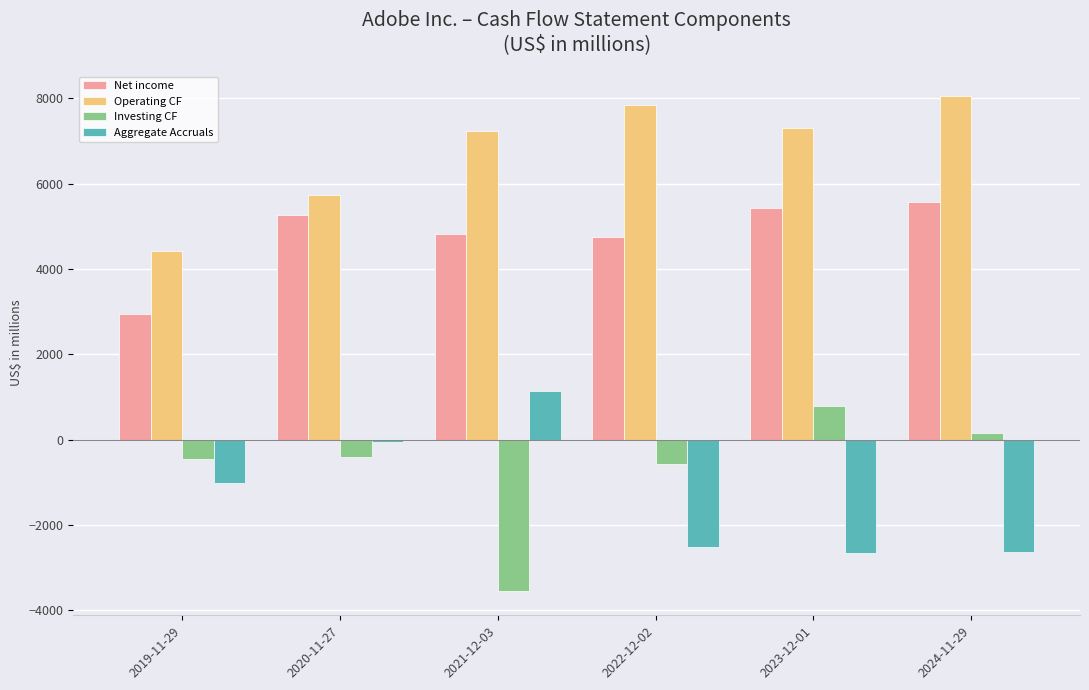

How many categories are shown in the chart?

6